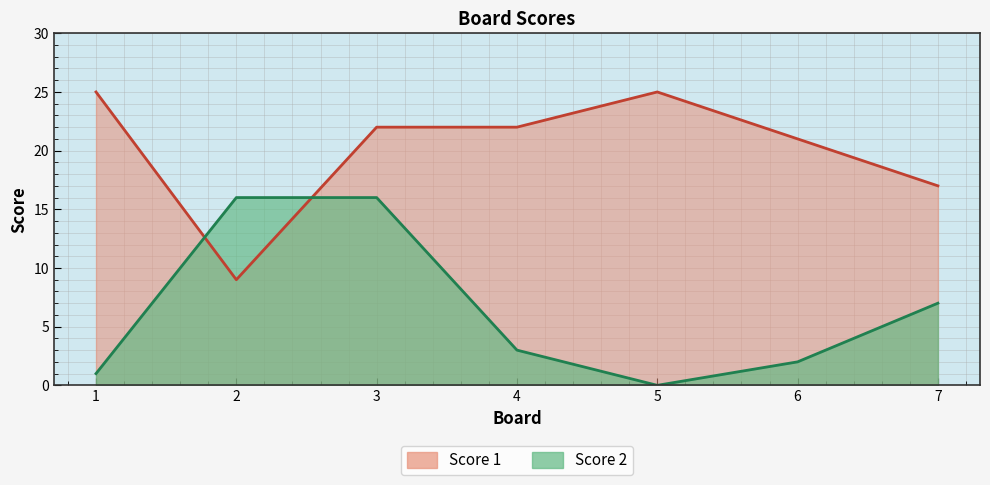

What is the value of the Score 2 point at the 4th from the left?

3